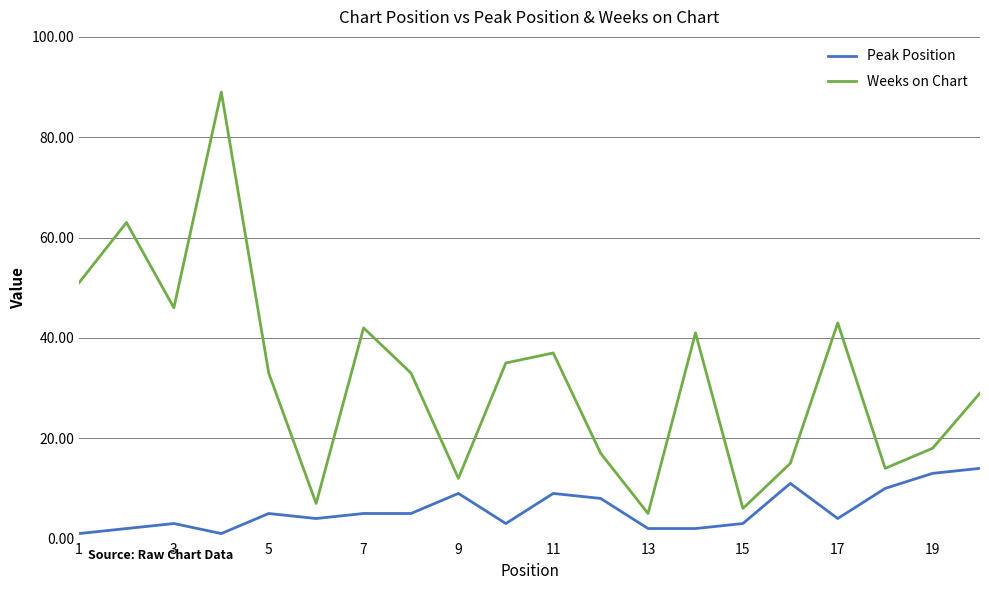

Rank the series by their maximum value, from lowest to highest.

Peak Position, Weeks on Chart